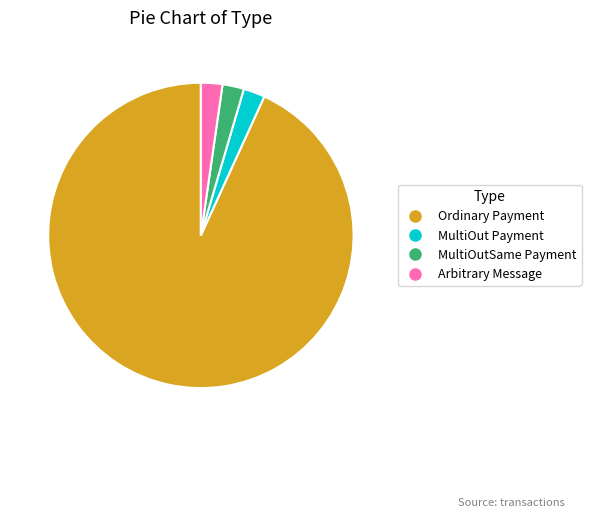

True or false: Ordinary Payment accounts for 99% of the total.

False